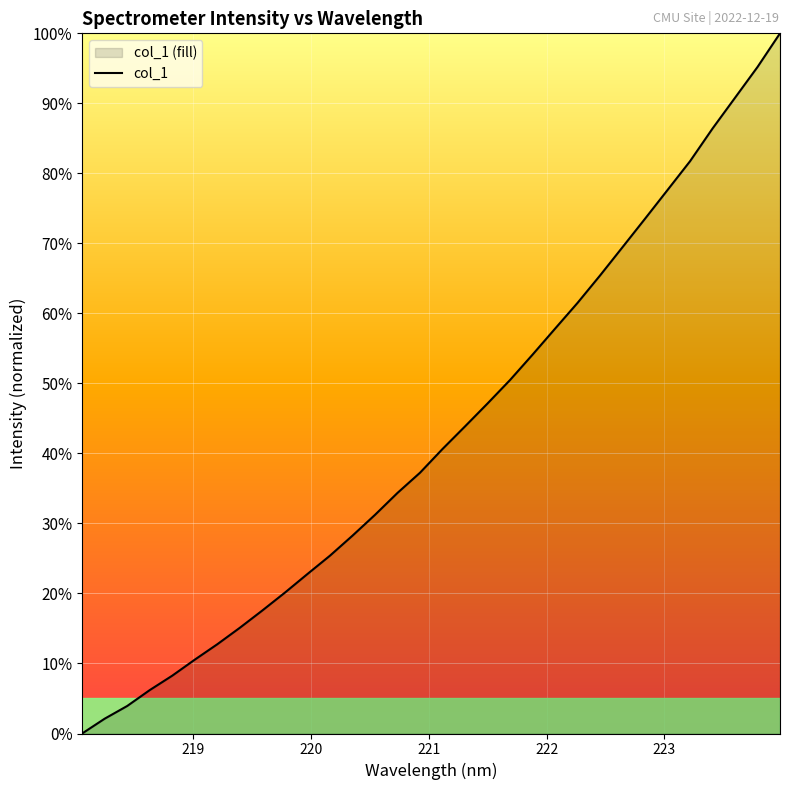

Rank the categories by value from highest to lowest.

223.9802, 223.7895, 223.5987, 223.408, 223.2172, 223.0264, 222.8355, 222.6447, 222.4538, 222.263, 222.0721, 221.8812, 221.6902, 221.4993, 221.3083, 221.1174, 220.9264, 220.7354, 220.5444, 220.3533, 220.1623, 219.9712, 219.7801, 219.589, 219.3979, 219.2067, 219.0156, 218.8244, 218.6332, 218.442, 218.2508, 218.0596